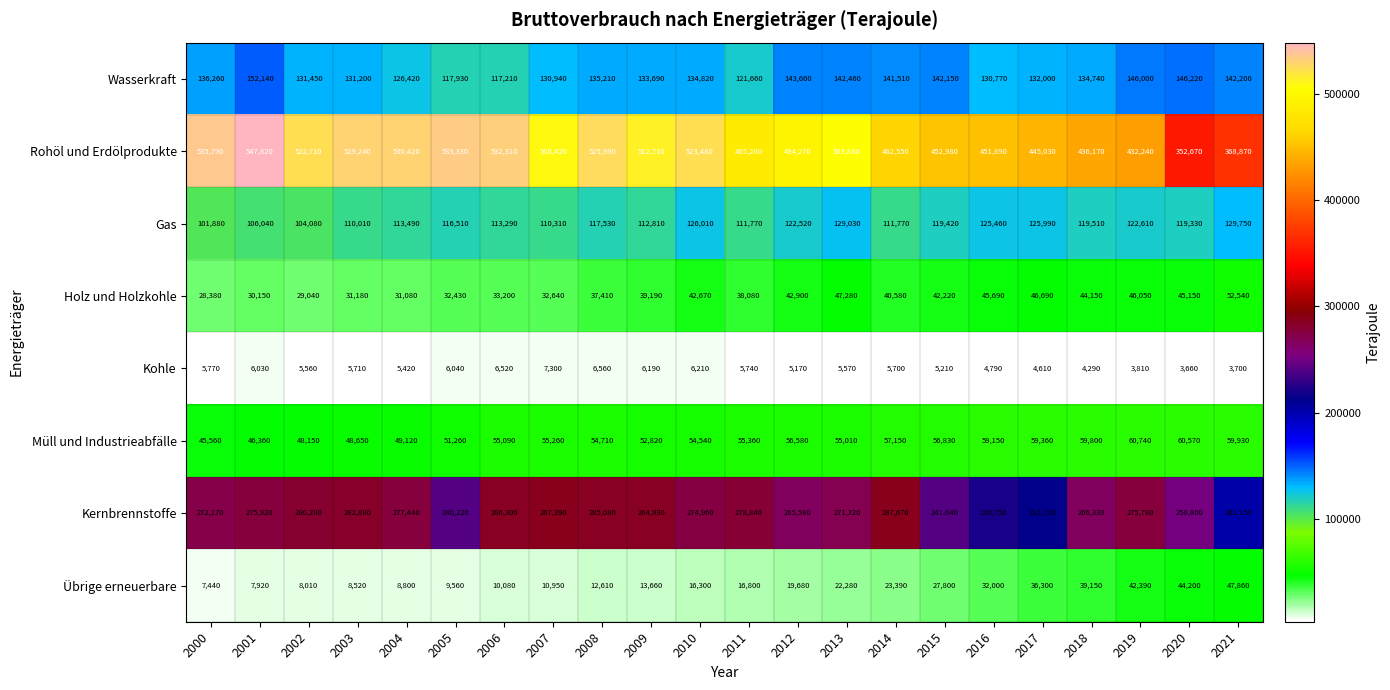

Read the Gas value at 2000.

101880